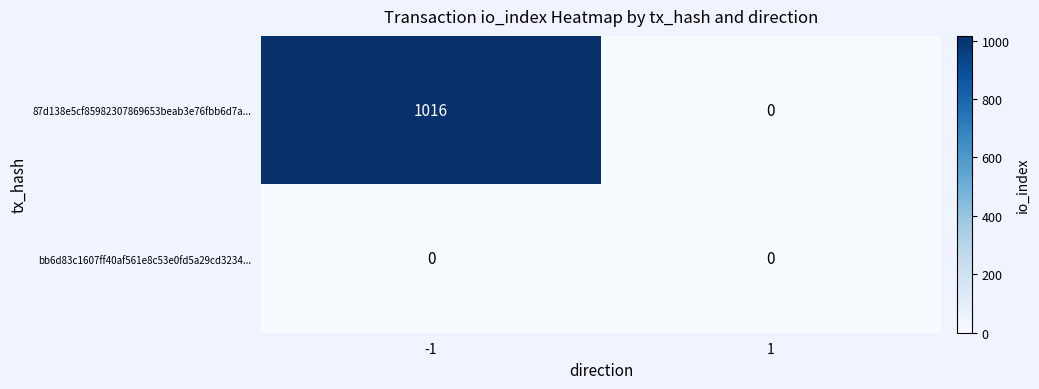

Reading left to right, list all the values displayed in this chart.

87d138e5cf85982307869653beab3e76fbb6d7a...: 1016	0
bb6d83c1607ff40af561e8c53e0fd5a29cd3234...: 0	0